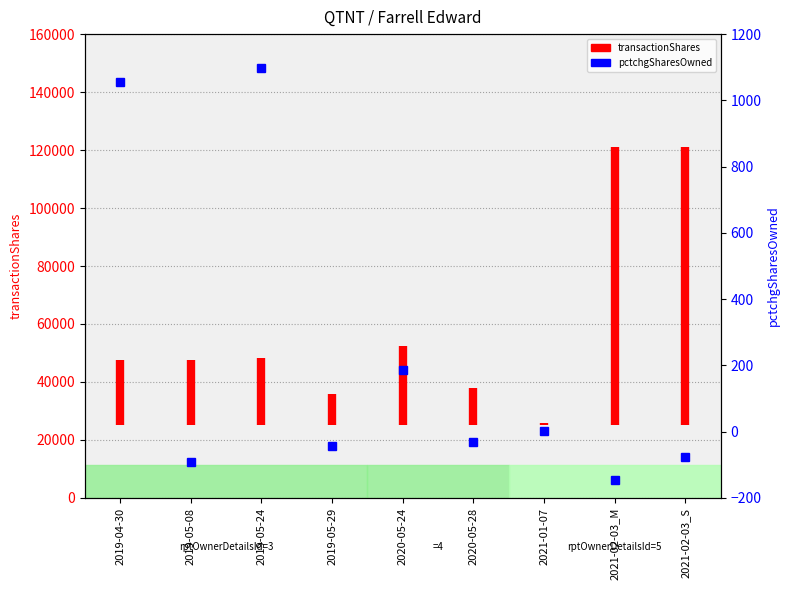

What is the approximate value at 2019-04-30?

47500